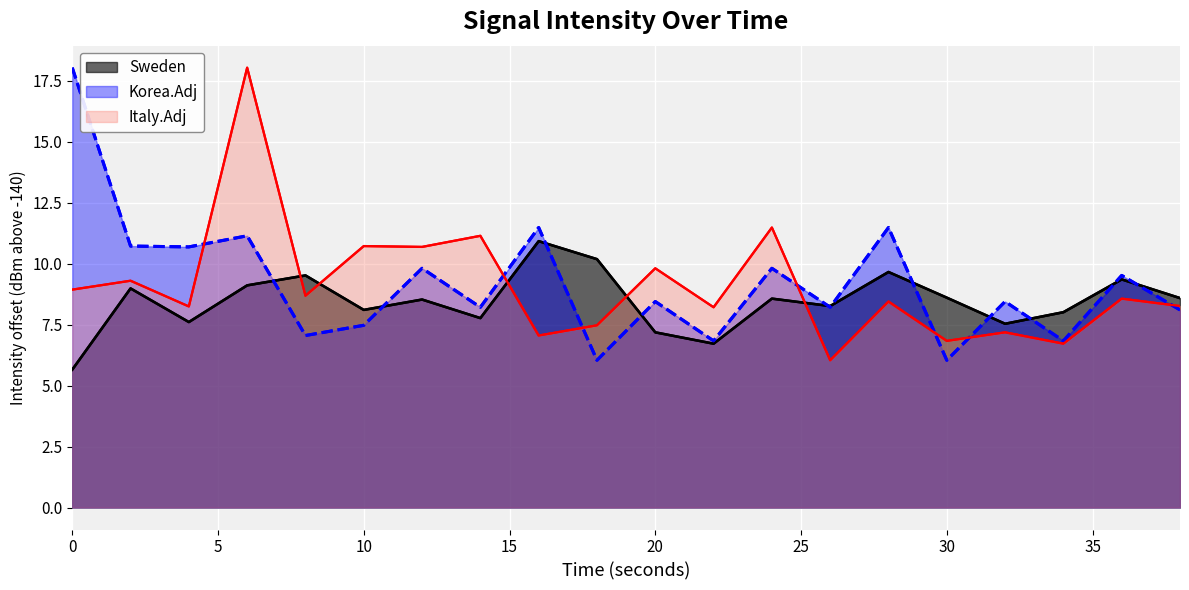

Where do Sweden and Italy.Adj first cross each other?

15 and 20